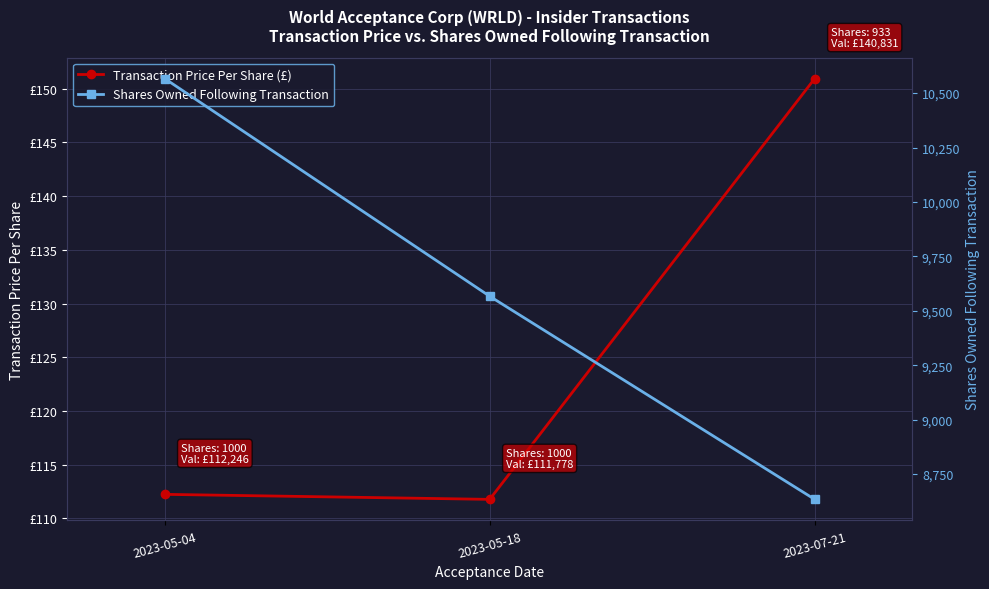

How many values in the Shares Owned Following Transaction series are below 9567?

1